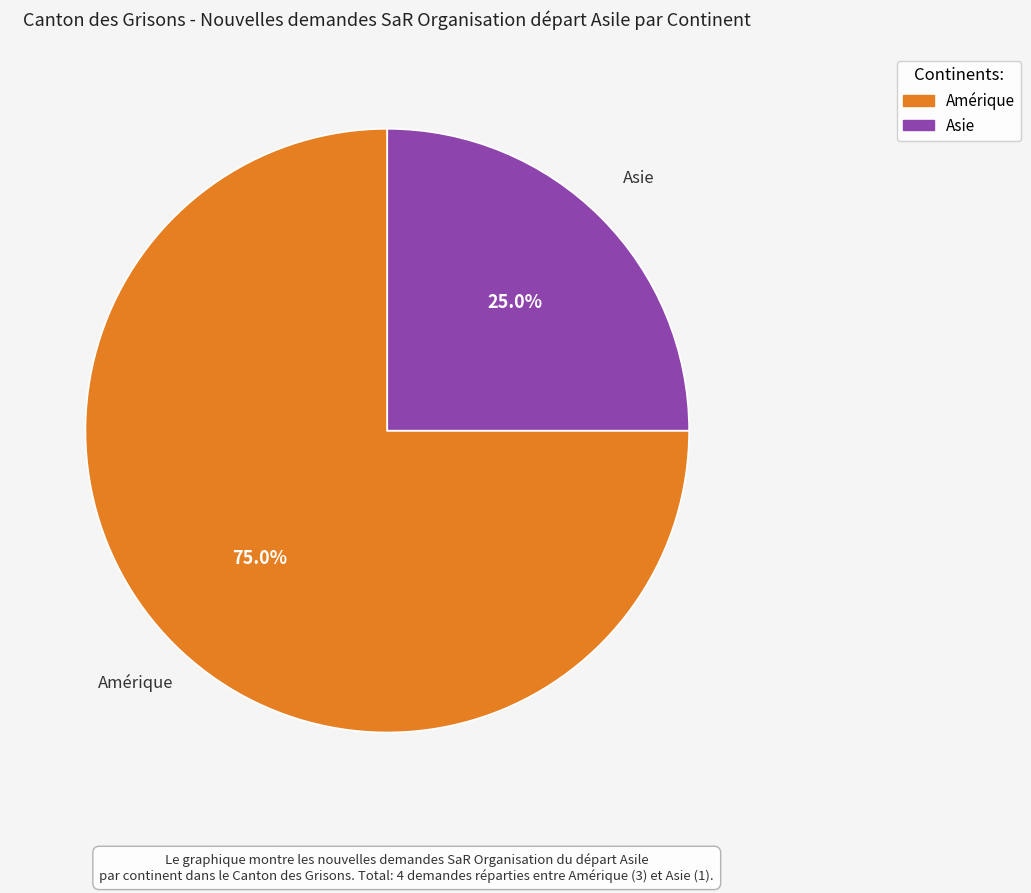

To the nearest percent, what is the average slice percentage?

50%